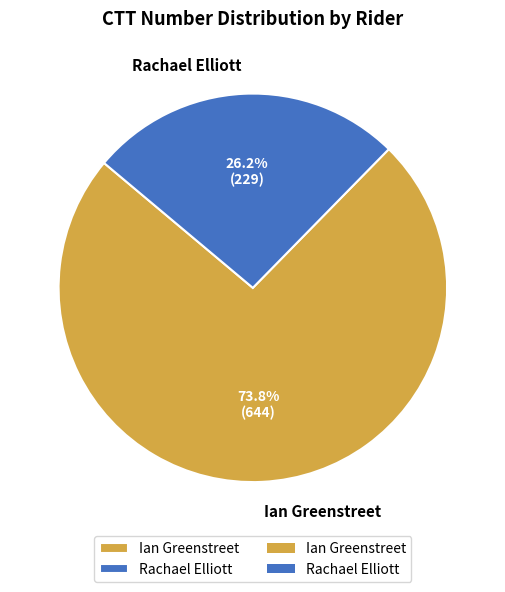

Count the number of slices in the pie.

2